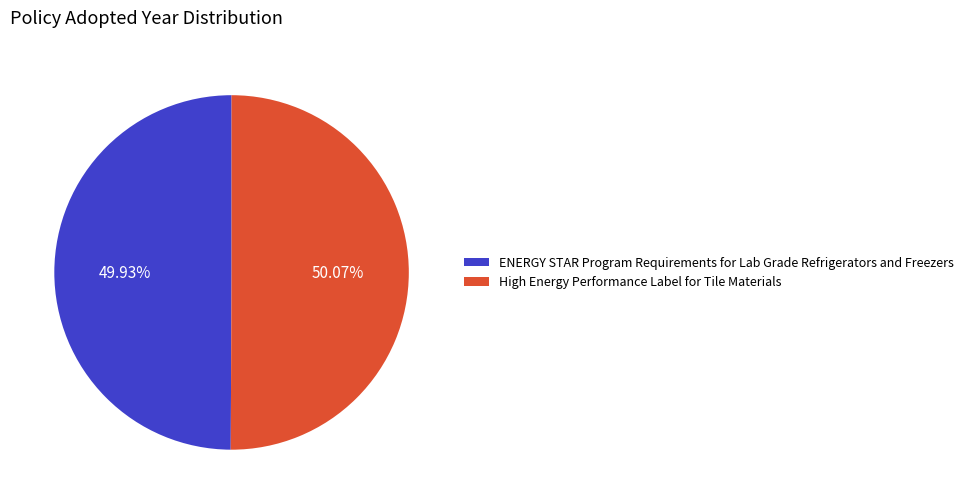

To the nearest percent, what portion does ENERGY STAR Program Requirements for Lab Grade Refrigerators and Freezers represent?

50%